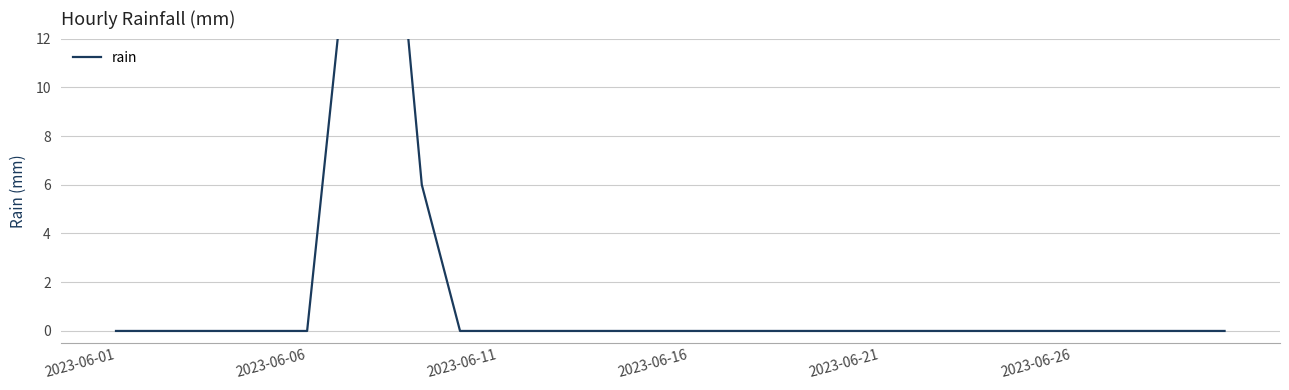

Which has a higher value, 7 or 10?

7